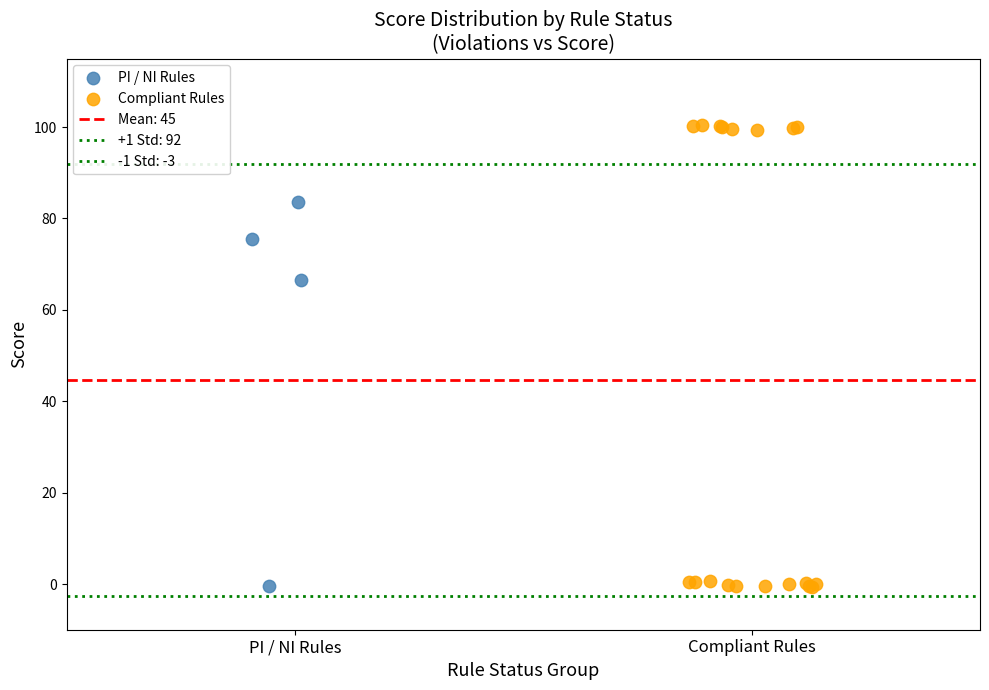

Which series has the widest spread of Y values?

Compliant Rules